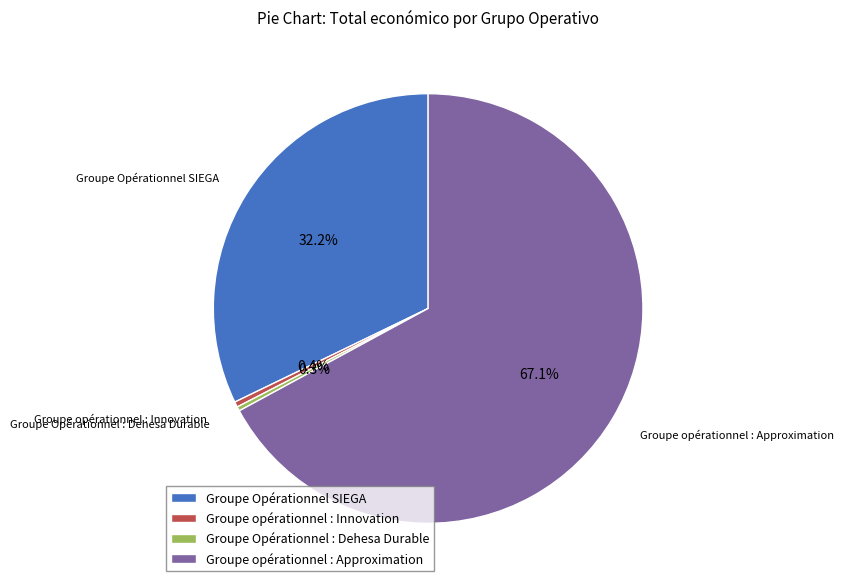

Is the sum of Groupe Opérationnel SIEGA and Groupe opérationnel : Approximation greater than half?

Yes